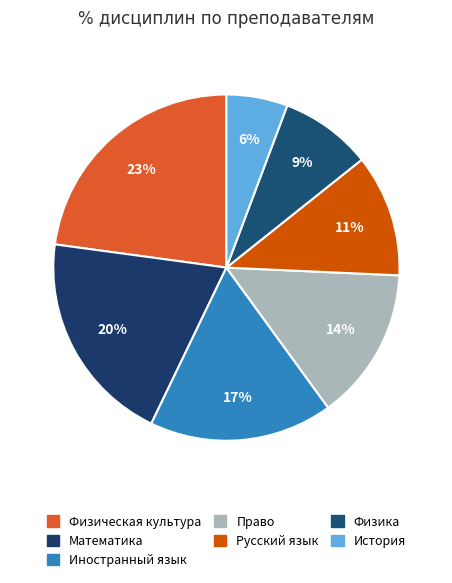

Is it true that Иностранный язык is 17% of the pie?

True